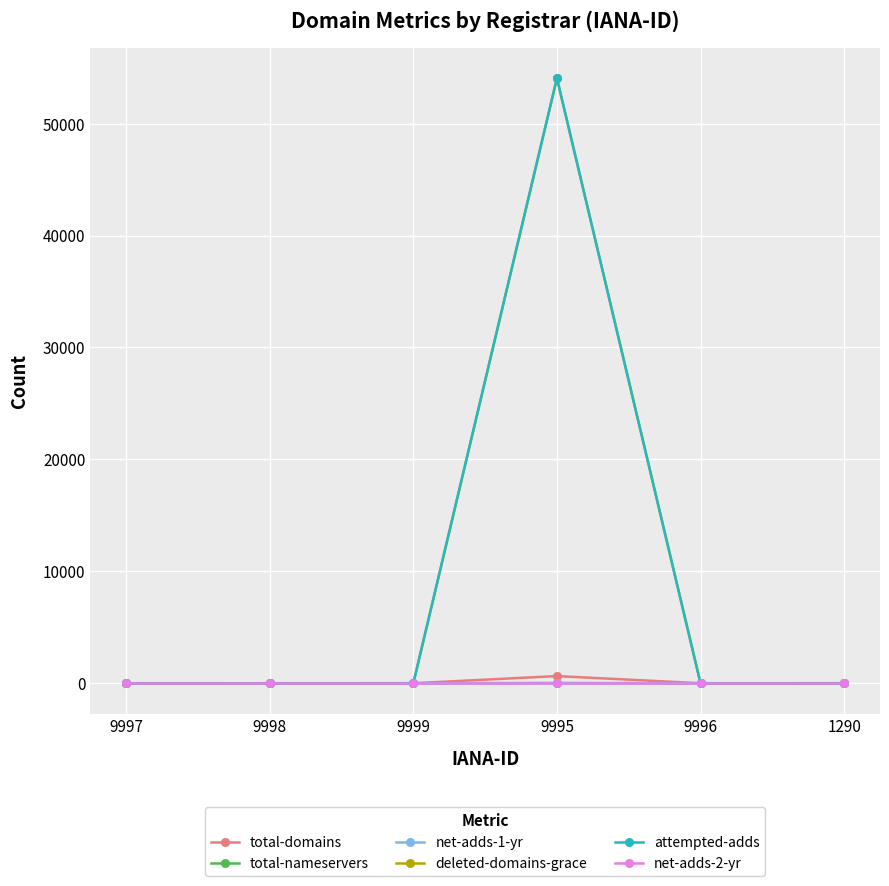

Between 9997 and 9995, which series saw the biggest shift?

attempted-adds